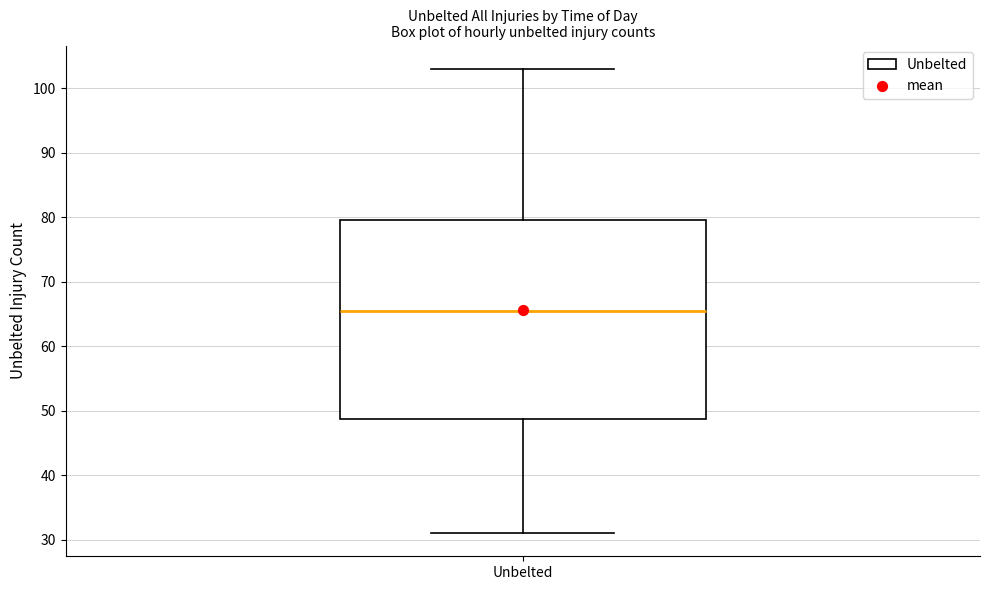

Where is the upper edge of the box for Unbelted on the y-axis? The values are not printed on the chart, so give them approximately, as read against the axis.

80